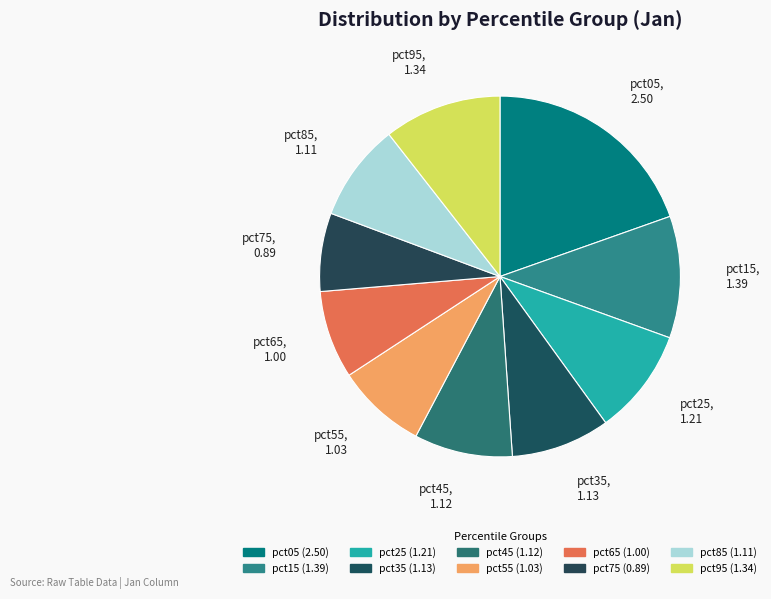

How many slices are in this pie chart?

10